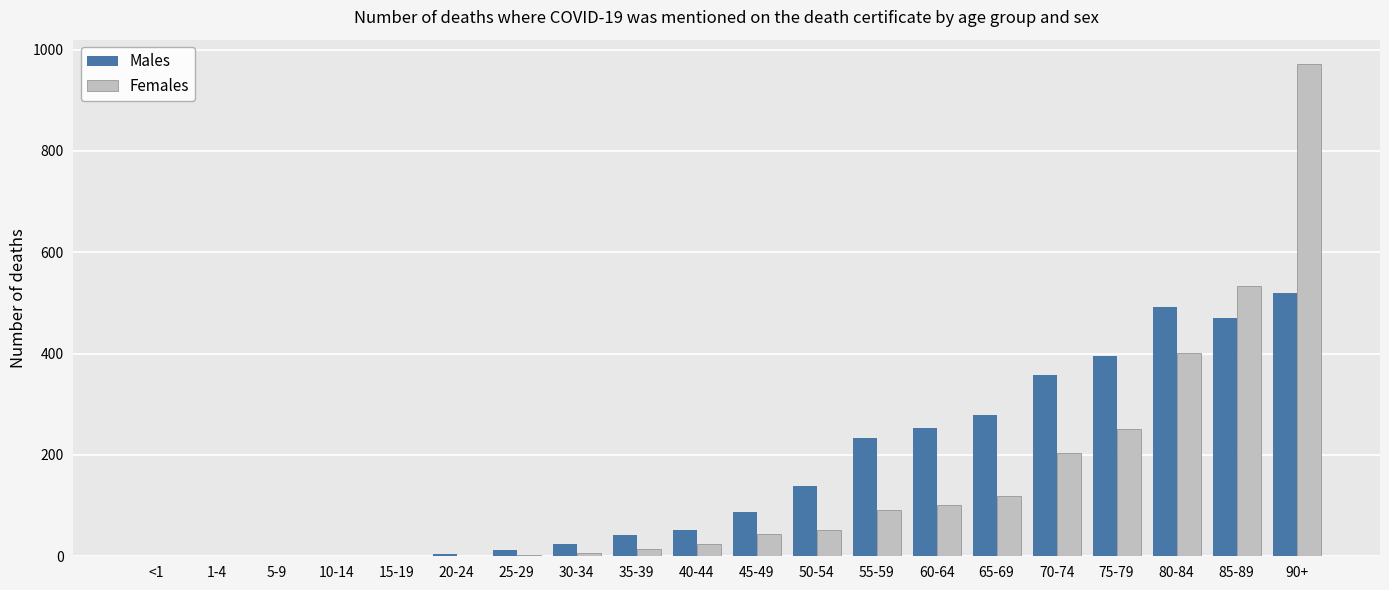

What is the maximum value for Males?

520